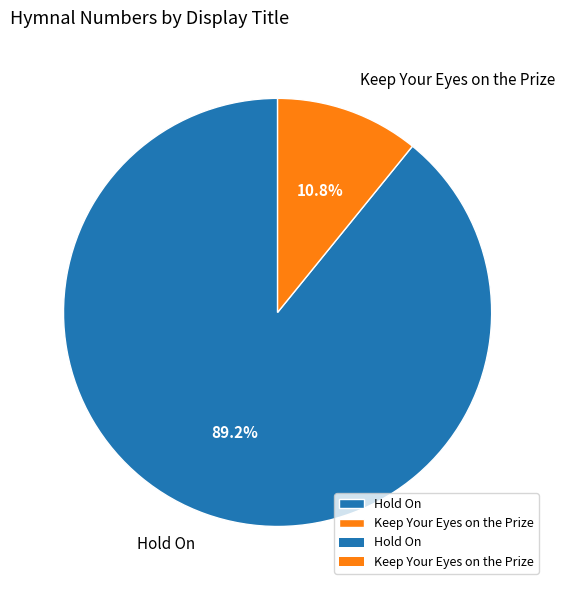

Rank the categories by value from lowest to highest.

Keep Your Eyes on the Prize, Hold On